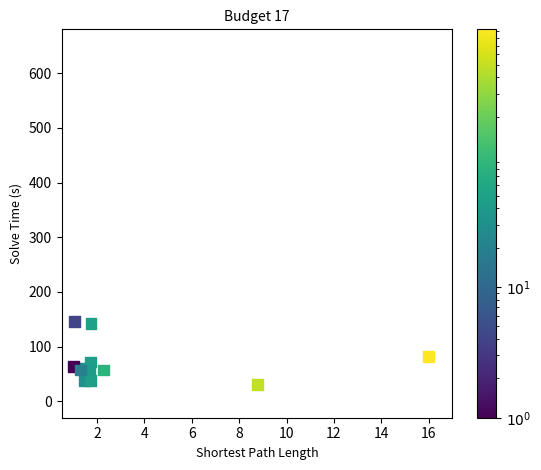

What is the range of X values (max minus min)?

15.0